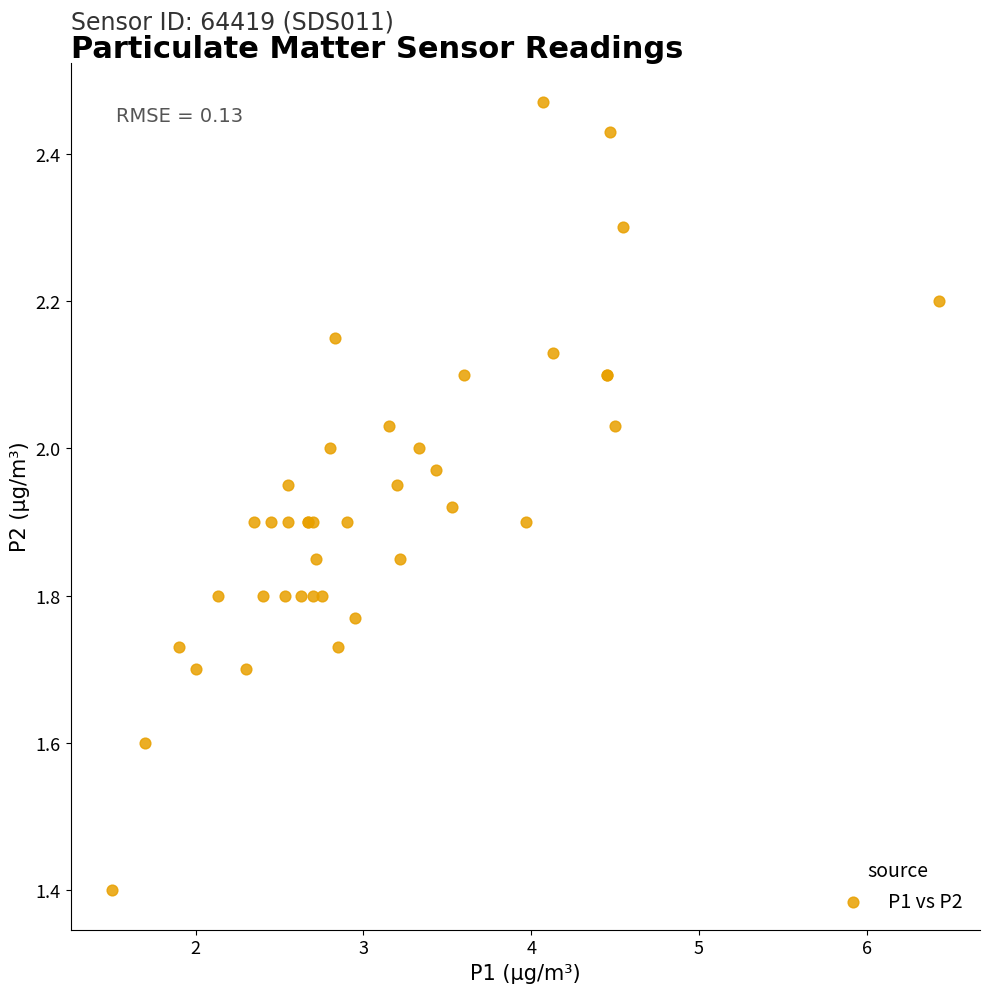

What Y value in the scatter plot is closest to 1?

1.4